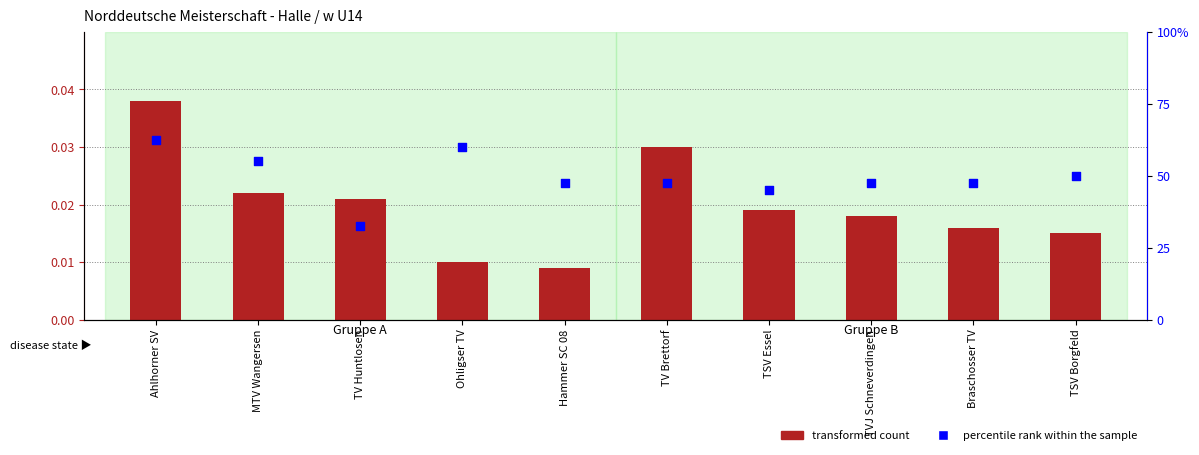

Which series contains the highest Y value?

transformed count